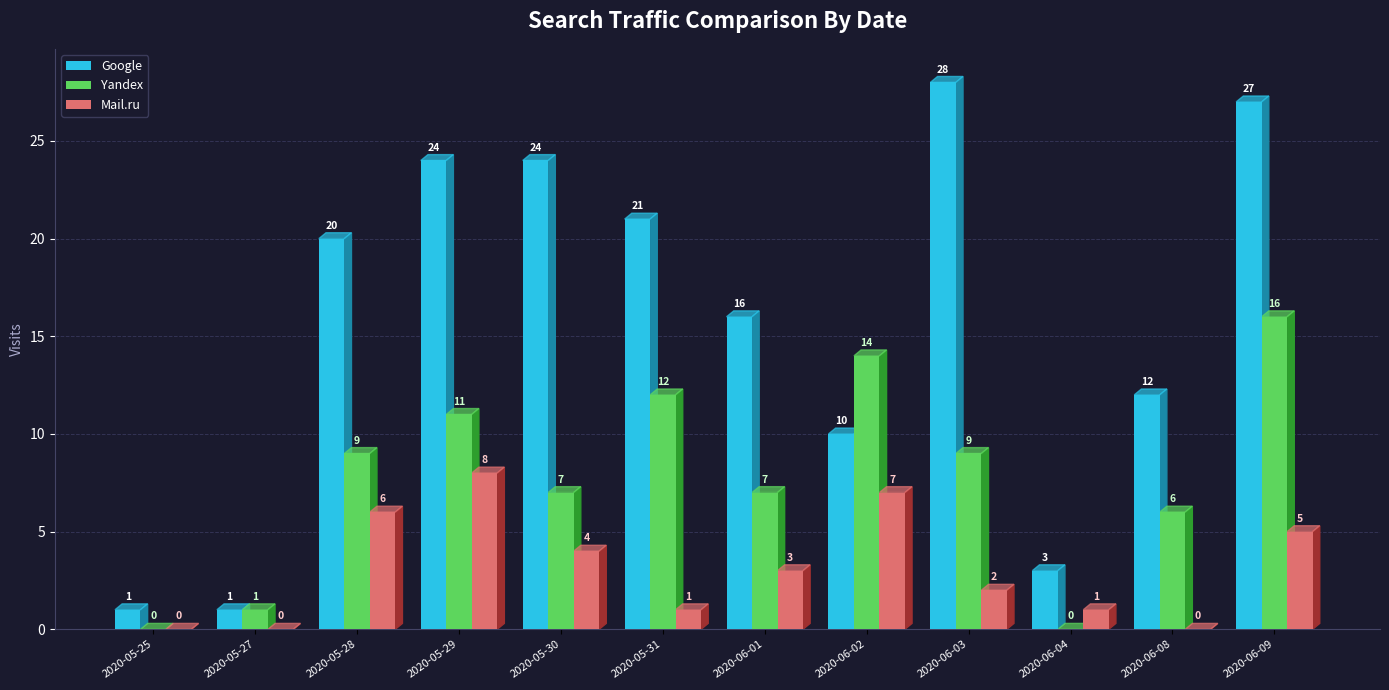

How many categories are shown in the chart?

12